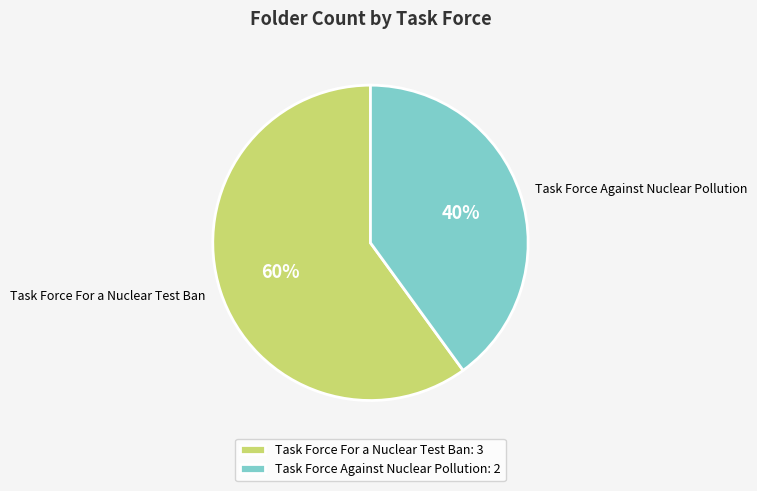

Which slice represents more than half of the pie?

Task Force For a Nuclear Test Ban